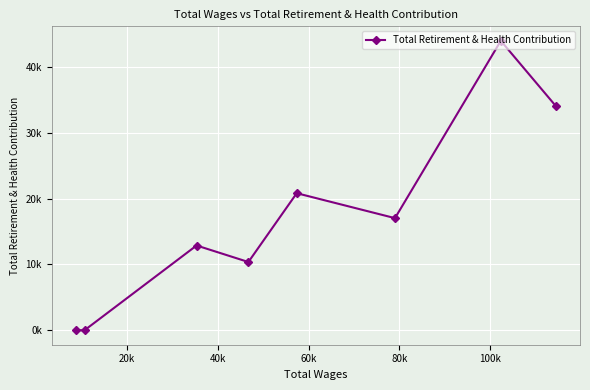

Does the chart display data point markers on the line(s)?

Yes